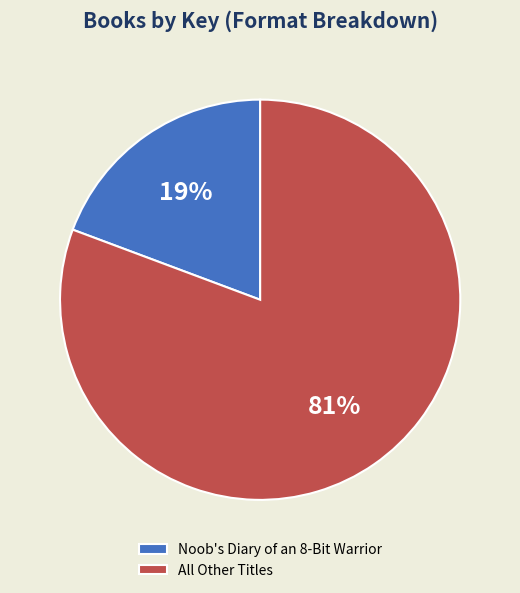

Which slice is the largest?

All Other Titles